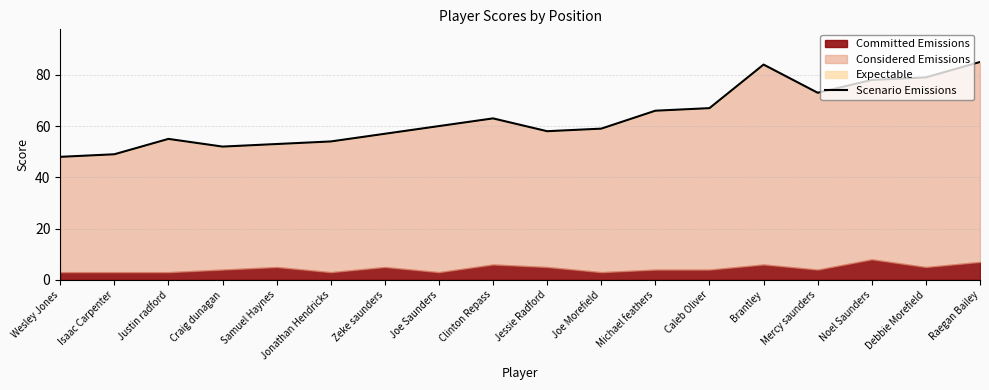

How many interior local valleys (lower than both neighbors) does the data have?

3